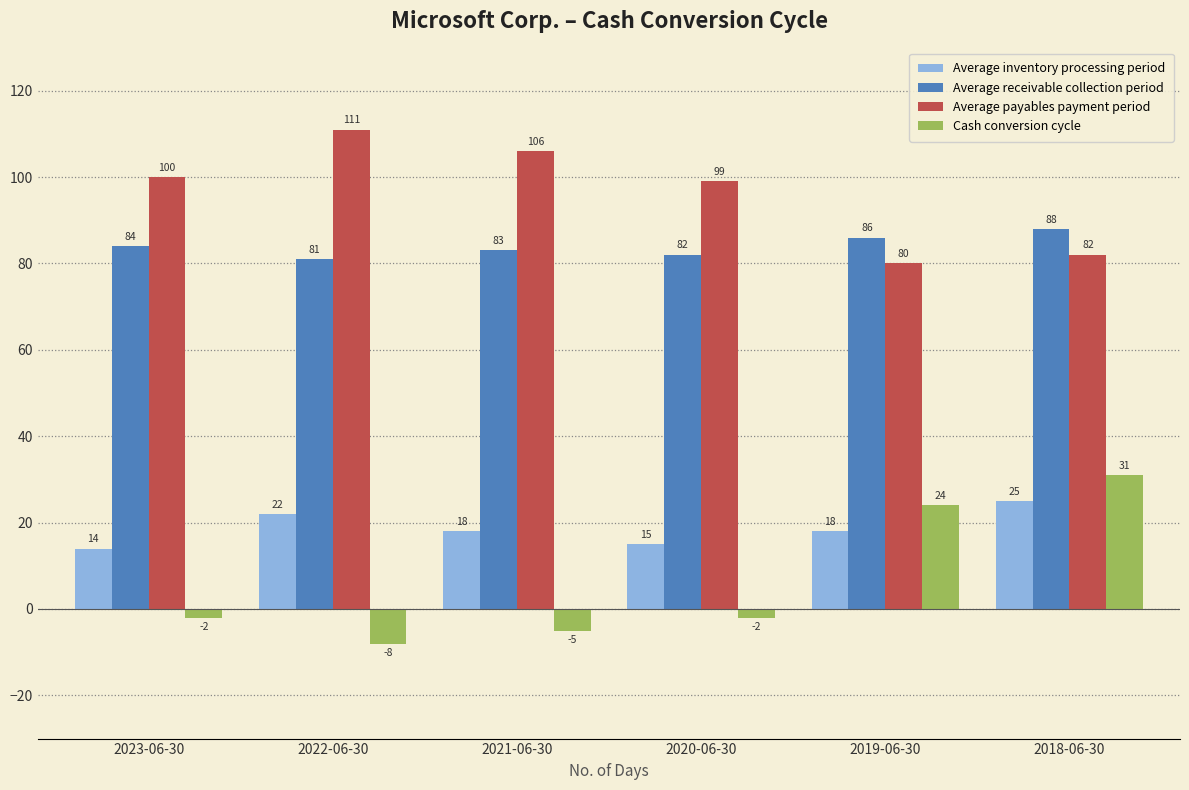

What is the maximum value shown in the chart?

111